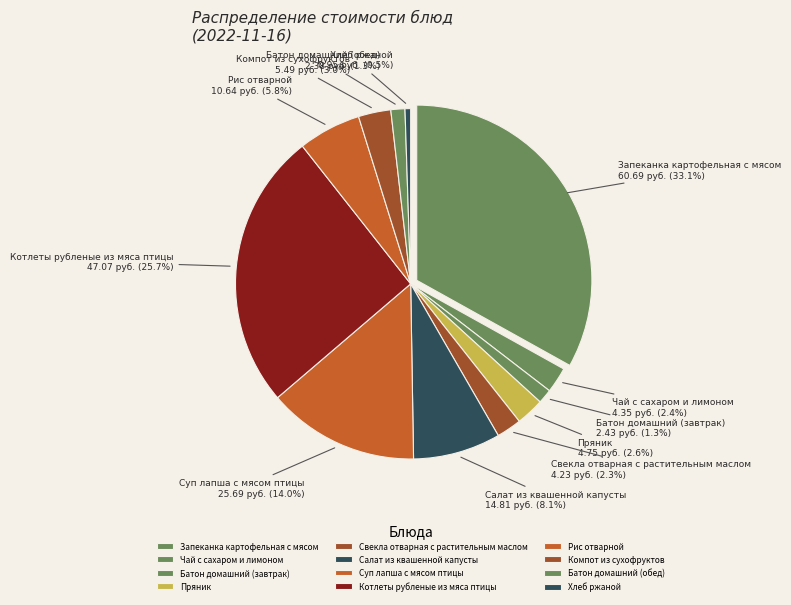

Which category has the smallest portion of the pie?

Хлеб ржаной